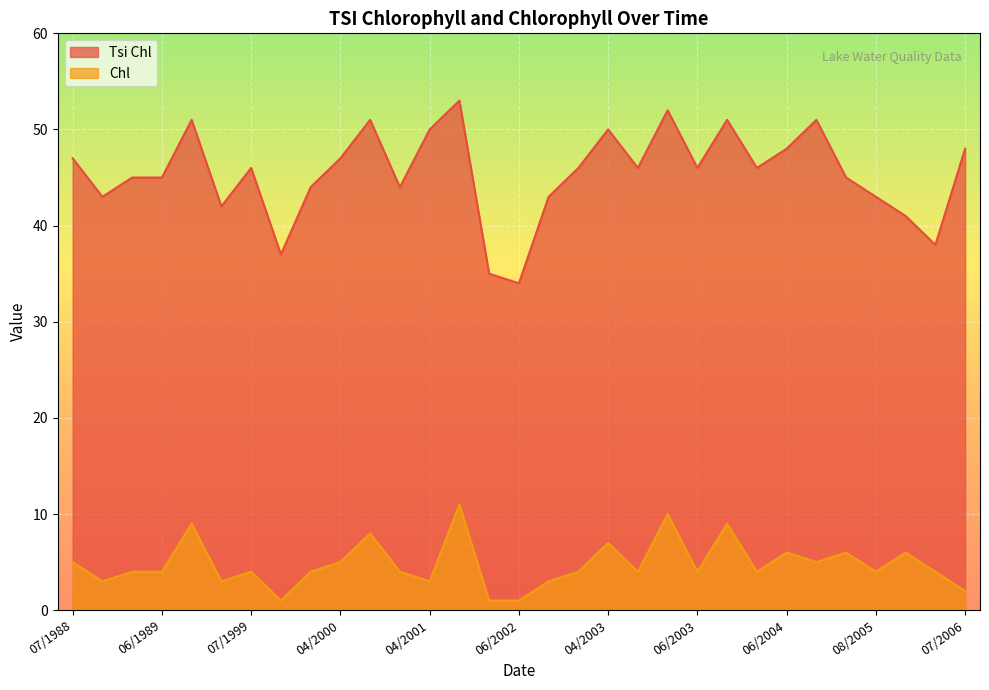

What is the difference between the maximum and second lowest values in the Chl series?

10